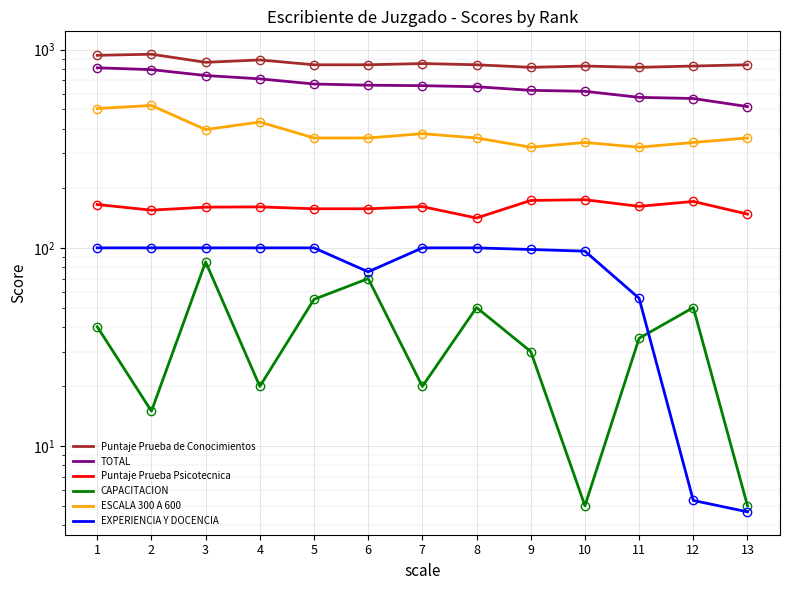

True or false: EXPERIENCIA Y DOCENCIA and Puntaje Prueba de Conocimientos intersect in this chart.

False